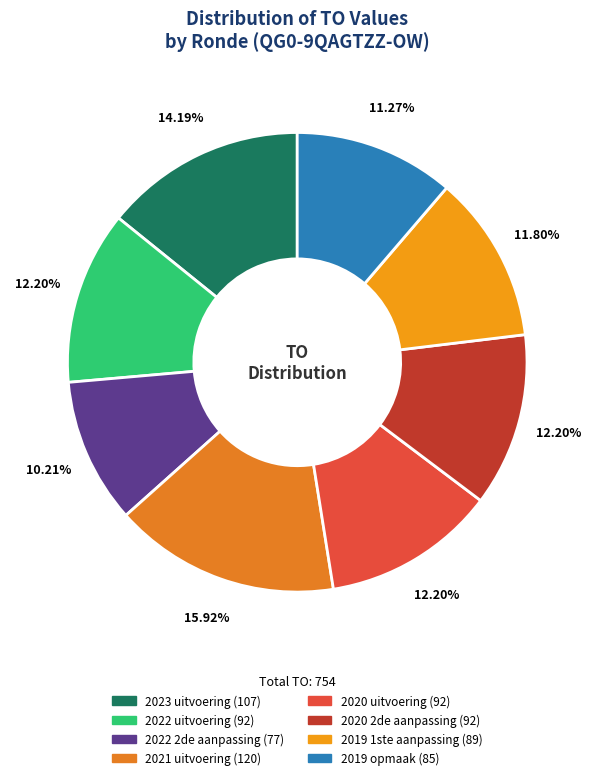

To the nearest percent, what percentage of the pie is 2023 uitvoering?

14%